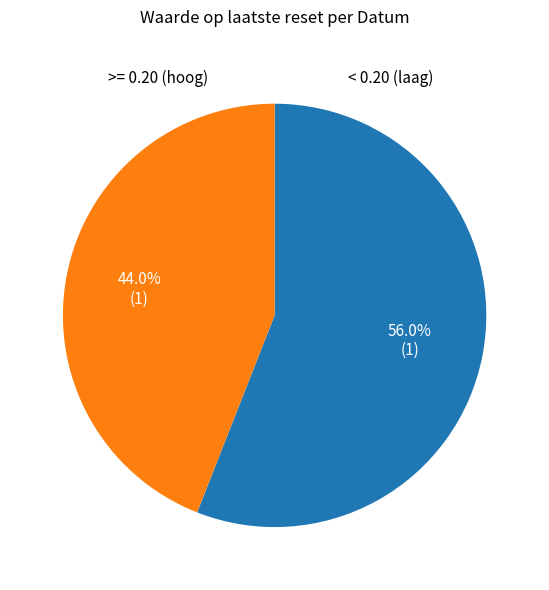

Which slice is the largest?

< 0.20 (laag)